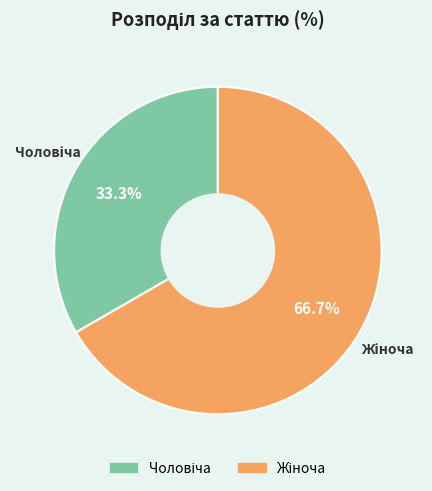

How many slices are in this pie chart?

2